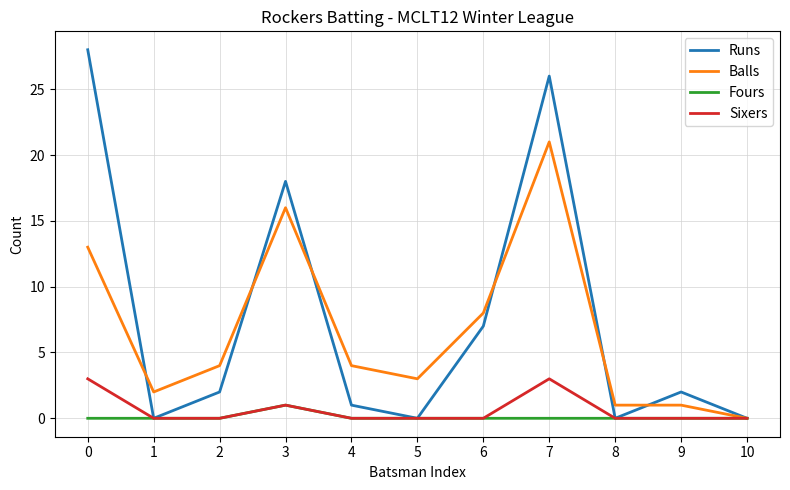

At which category is the sum across all series the highest?

7